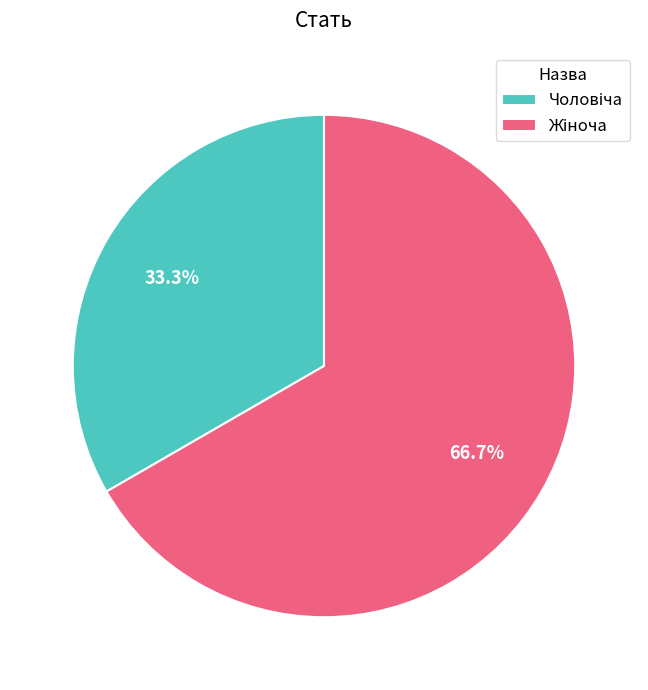

Does any single category account for the majority?

Yes